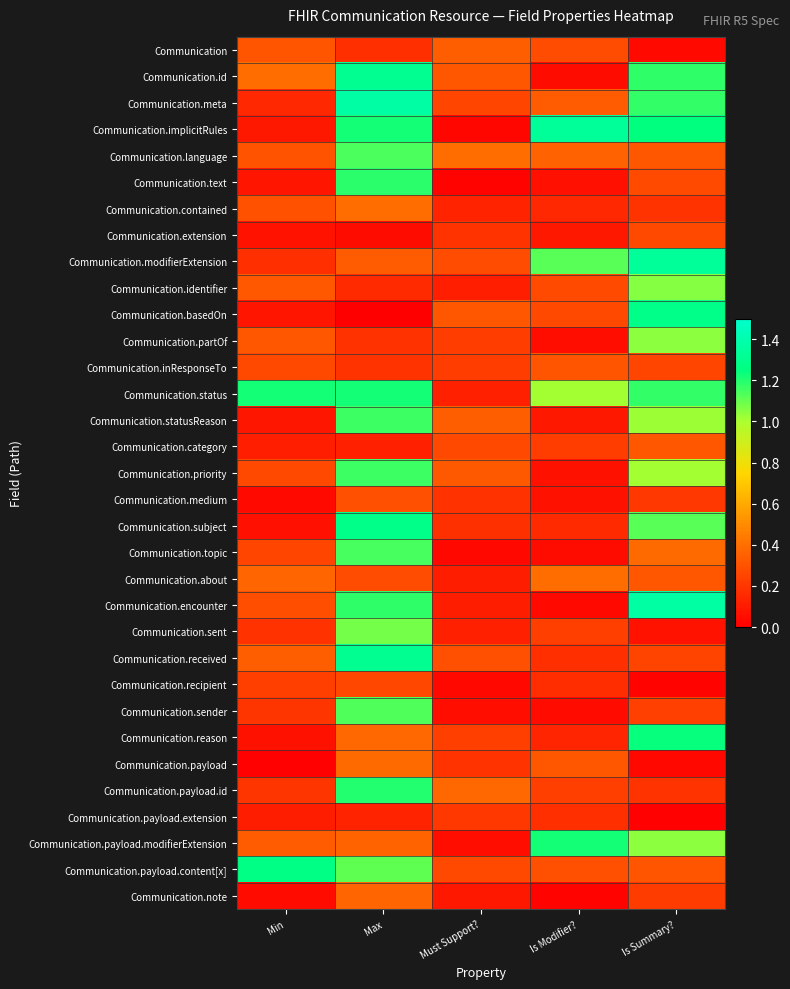

Reading left to right, list all the values displayed in this chart.

Communication: Min=0.3	Max=0.2	Must Support?=0.3	Is Modifier?=0.3	Is Summary?=0.0
Communication.id: Min=0.4	Max=1.3	Must Support?=0.3	Is Modifier?=0.1	Is Summary?=1.2
Communication.meta: Min=0.1	Max=1.4	Must Support?=0.3	Is Modifier?=0.3	Is Summary?=1.2
Communication.implicitRules: Min=0.1	Max=1.2	Must Support?=0.0	Is Modifier?=1.3	Is Summary?=1.3
Communication.language: Min=0.3	Max=1.1	Must Support?=0.4	Is Modifier?=0.4	Is Summary?=0.3
Communication.text: Min=0.1	Max=1.2	Must Support?=0.0	Is Modifier?=0.1	Is Summary?=0.3
Communication.contained: Min=0.3	Max=0.4	Must Support?=0.1	Is Modifier?=0.1	Is Summary?=0.2
Communication.extension: Min=0.1	Max=0.1	Must Support?=0.2	Is Modifier?=0.1	Is Summary?=0.3
Communication.modifierExtension: Min=0.2	Max=0.3	Must Support?=0.3	Is Modifier?=1.1	Is Summary?=1.3
Communication.identifier: Min=0.3	Max=0.2	Must Support?=0.1	Is Modifier?=0.3	Is Summary?=1.1
Communication.basedOn: Min=0.1	Max=0.0	Must Support?=0.3	Is Modifier?=0.3	Is Summary?=1.3
Communication.partOf: Min=0.3	Max=0.2	Must Support?=0.2	Is Modifier?=0.1	Is Summary?=1.0
Communication.inResponseTo: Min=0.3	Max=0.2	Must Support?=0.2	Is Modifier?=0.3	Is Summary?=0.3
Communication.status: Min=1.2	Max=1.2	Must Support?=0.1	Is Modifier?=1.0	Is Summary?=1.2
Communication.statusReason: Min=0.1	Max=1.2	Must Support?=0.3	Is Modifier?=0.1	Is Summary?=1.0
Communication.category: Min=0.1	Max=0.1	Must Support?=0.3	Is Modifier?=0.2	Is Summary?=0.3
Communication.priority: Min=0.3	Max=1.2	Must Support?=0.3	Is Modifier?=0.1	Is Summary?=1.0
Communication.medium: Min=0.0	Max=0.3	Must Support?=0.2	Is Modifier?=0.1	Is Summary?=0.2
Communication.subject: Min=0.1	Max=1.3	Must Support?=0.2	Is Modifier?=0.2	Is Summary?=1.1
Communication.topic: Min=0.3	Max=1.1	Must Support?=0.0	Is Modifier?=0.0	Is Summary?=0.4
Communication.about: Min=0.4	Max=0.3	Must Support?=0.1	Is Modifier?=0.4	Is Summary?=0.3
Communication.encounter: Min=0.3	Max=1.2	Must Support?=0.1	Is Modifier?=0.0	Is Summary?=1.4
Communication.sent: Min=0.2	Max=1.1	Must Support?=0.1	Is Modifier?=0.2	Is Summary?=0.1
Communication.received: Min=0.3	Max=1.3	Must Support?=0.3	Is Modifier?=0.2	Is Summary?=0.3
Communication.recipient: Min=0.2	Max=0.3	Must Support?=0.0	Is Modifier?=0.2	Is Summary?=0.0
Communication.sender: Min=0.2	Max=1.1	Must Support?=0.1	Is Modifier?=0.0	Is Summary?=0.2
Communication.reason: Min=0.1	Max=0.4	Must Support?=0.2	Is Modifier?=0.1	Is Summary?=1.2
Communication.payload: Min=0.0	Max=0.4	Must Support?=0.2	Is Modifier?=0.3	Is Summary?=0.0
Communication.payload.id: Min=0.2	Max=1.2	Must Support?=0.4	Is Modifier?=0.2	Is Summary?=0.2
Communication.payload.extension: Min=0.1	Max=0.1	Must Support?=0.2	Is Modifier?=0.2	Is Summary?=0.0
Communication.payload.modifierExtension: Min=0.3	Max=0.4	Must Support?=0.1	Is Modifier?=1.2	Is Summary?=1.0
Communication.payload.content[x]: Min=1.3	Max=1.1	Must Support?=0.3	Is Modifier?=0.3	Is Summary?=0.3
Communication.note: Min=0.0	Max=0.4	Must Support?=0.1	Is Modifier?=0.0	Is Summary?=0.2